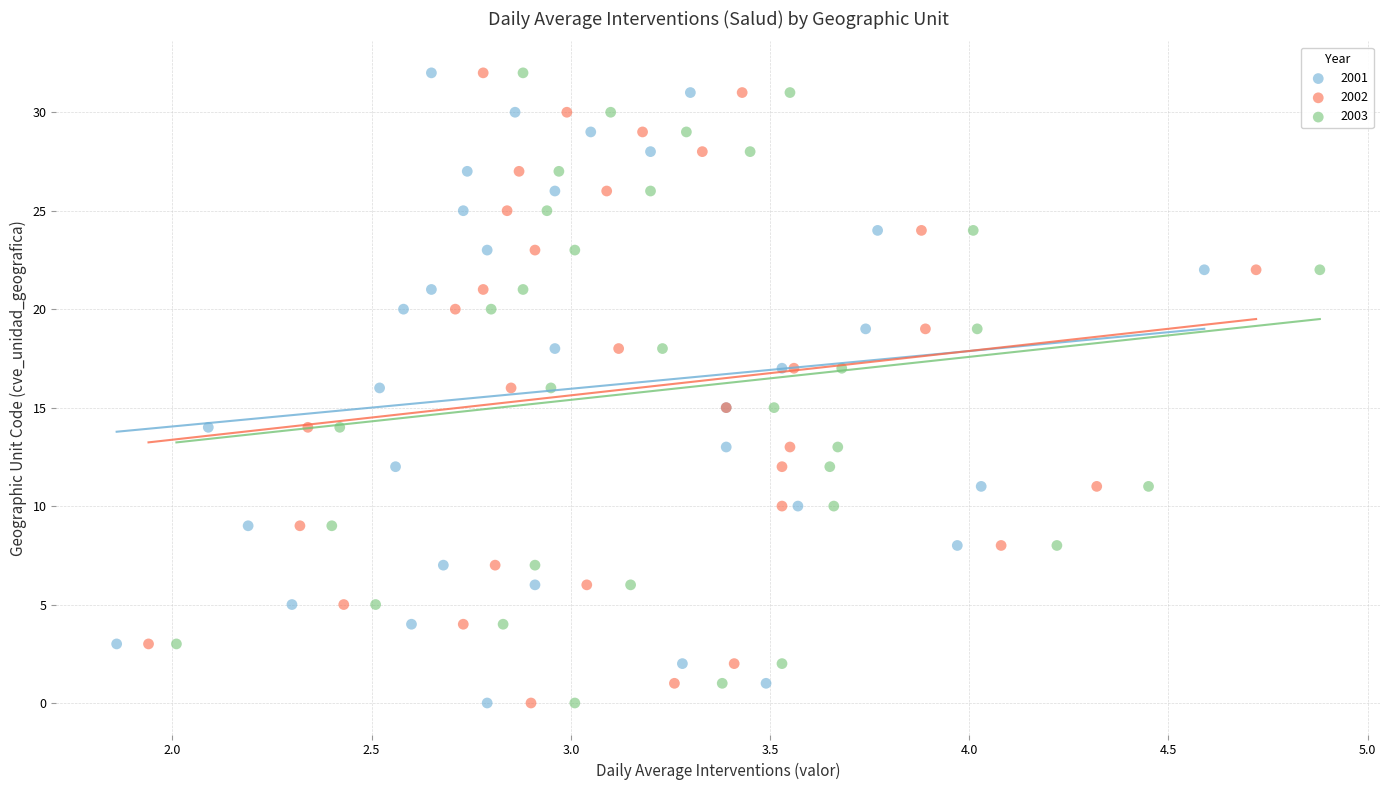

What are all the series names shown in the legend?

2001, 2002, 2003